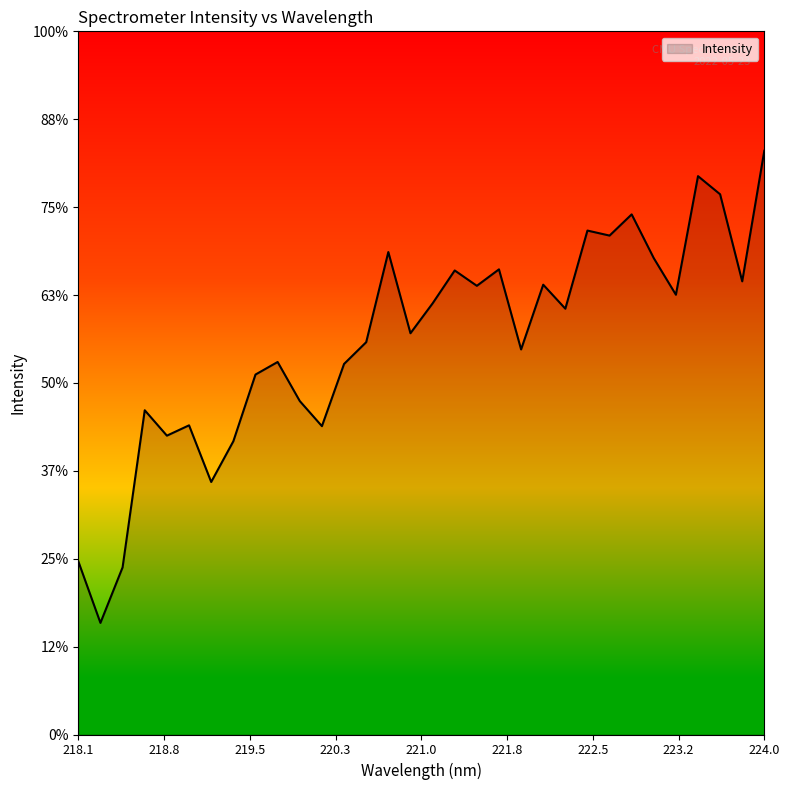

Does the chart display data point markers on the line(s)?

No